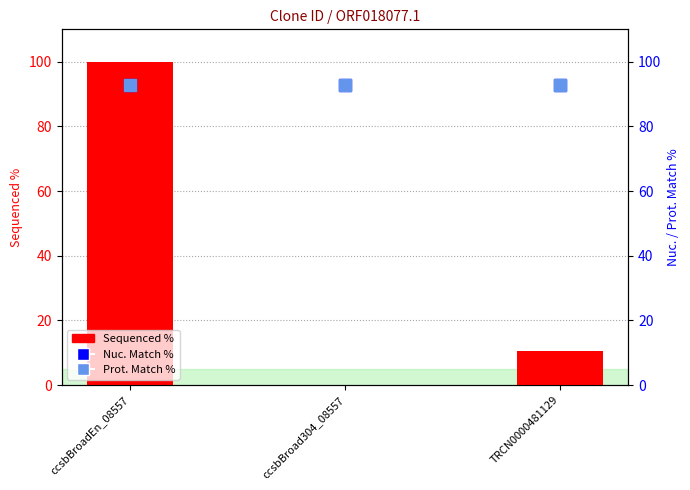

How many series are shown in this chart?

3